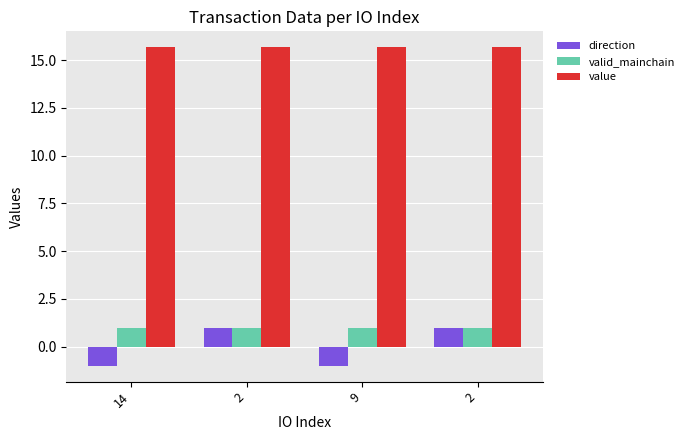

Rank the series by their maximum value, from lowest to highest.

direction, valid_mainchain, value